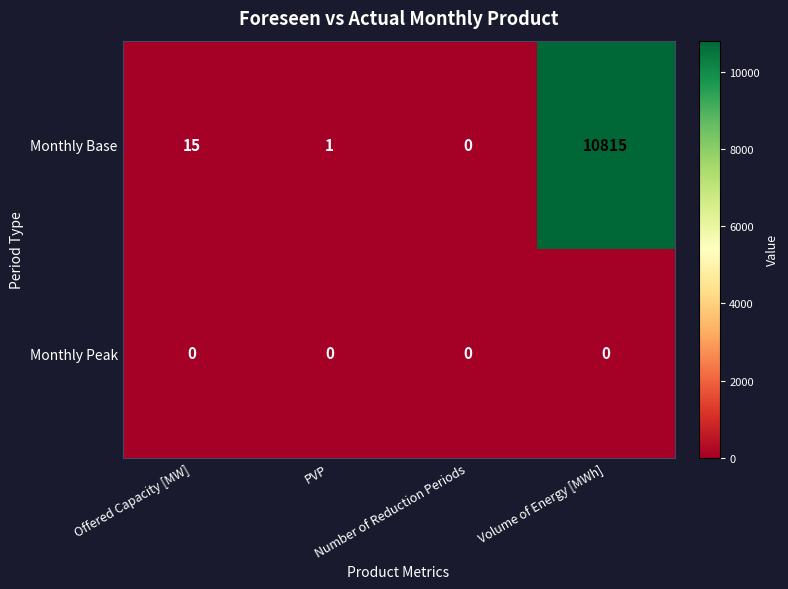

List the series in order of their peak value, highest first.

Monthly Base, Monthly Peak